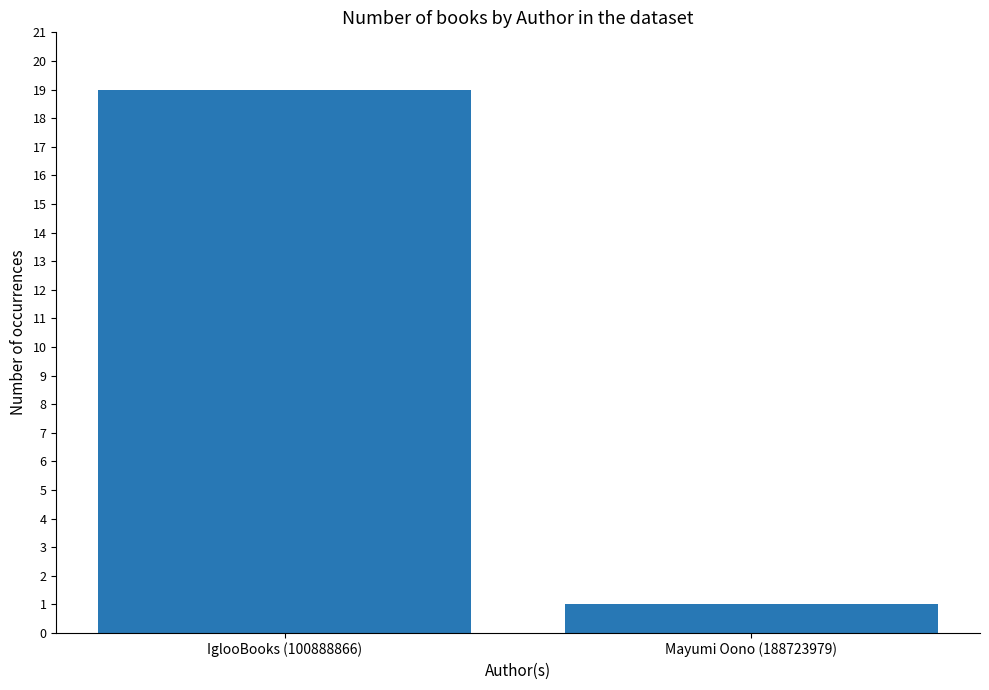

What is the minimum value shown in the chart?

1